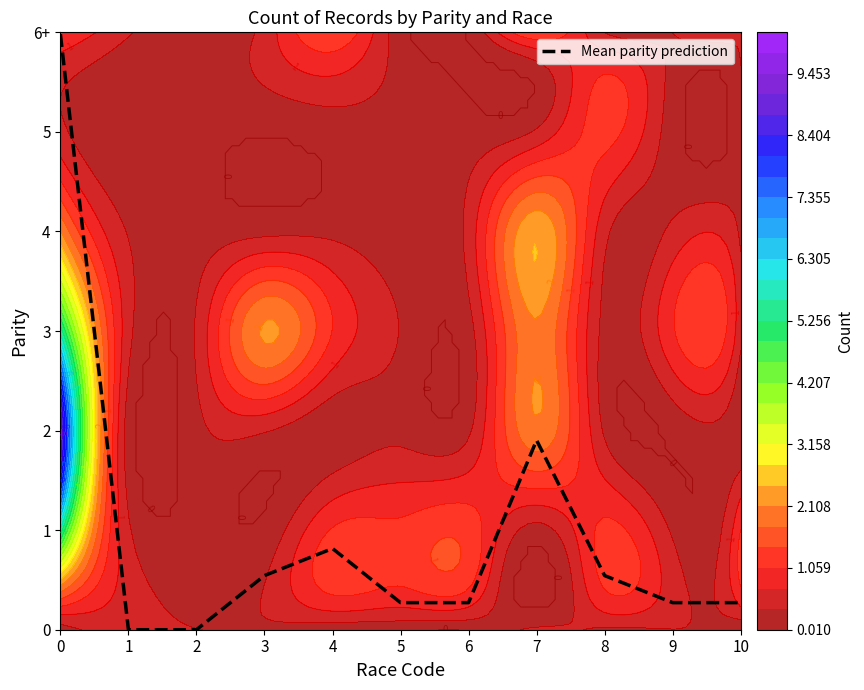

At which label is the value closest to 2?

7